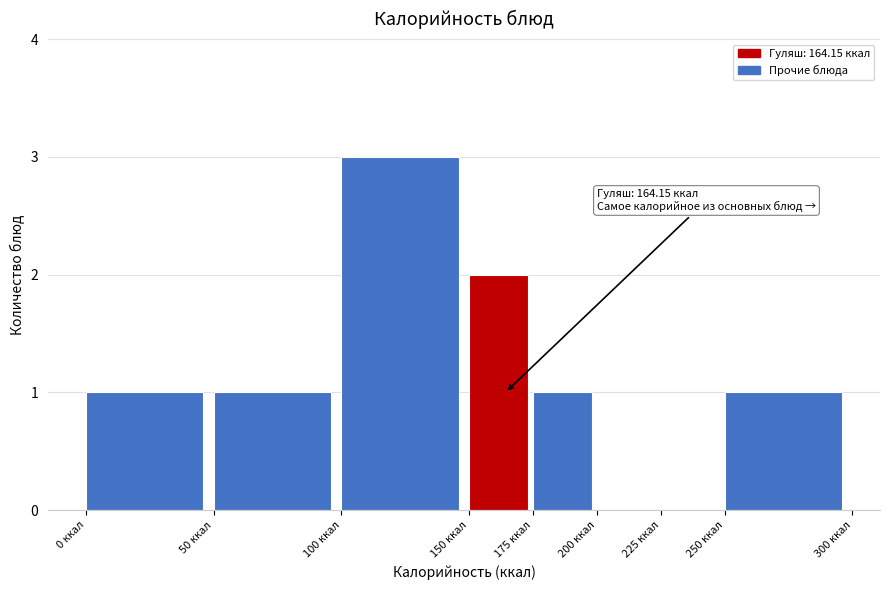

Over which range of the x-axis is the bar tallest?

100 to 150